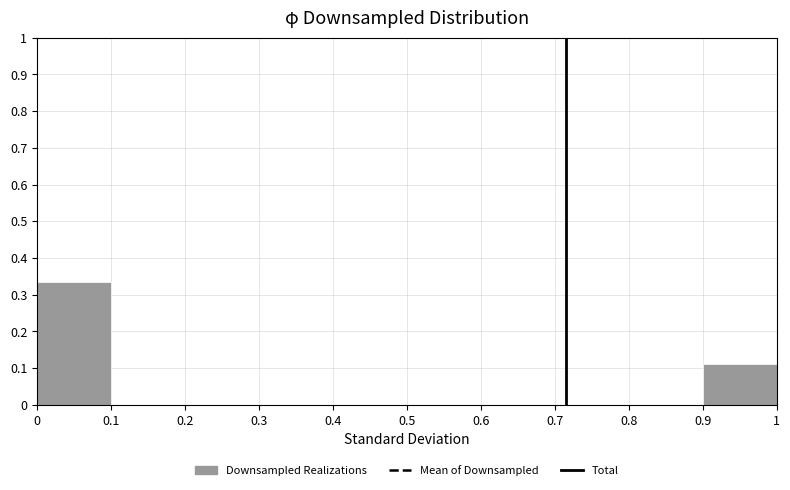

Reading left to right, list every bar in this chart as the range it spans on the x-axis followed by its height. The values are not printed on the chart, so give them approximately, as read against the axis.

0 to 0.1: 0.33
0.1 to 0.2: 0
0.2 to 0.3: 0
0.3 to 0.4: 0
0.4 to 0.5: 0
0.5 to 0.6: 0
0.6 to 0.7: 0
0.7 to 0.8: 0
0.8 to 0.9: 0
0.9 to 1: 0.11